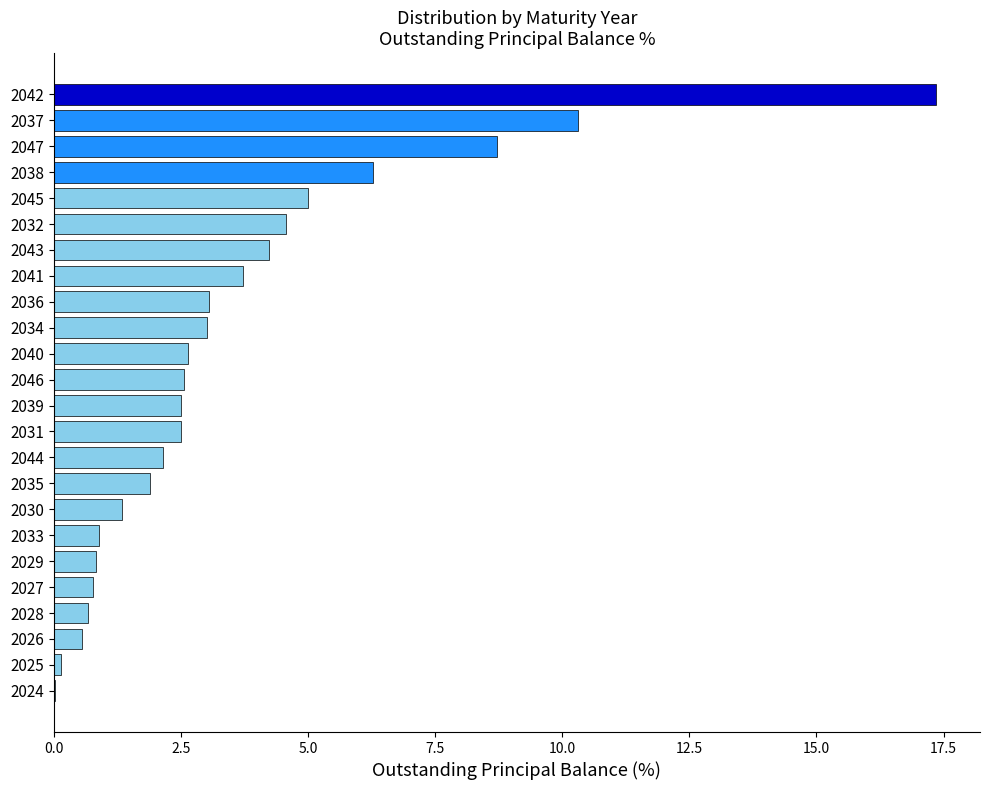

The value at 2047 is 8.7. True or false?

True